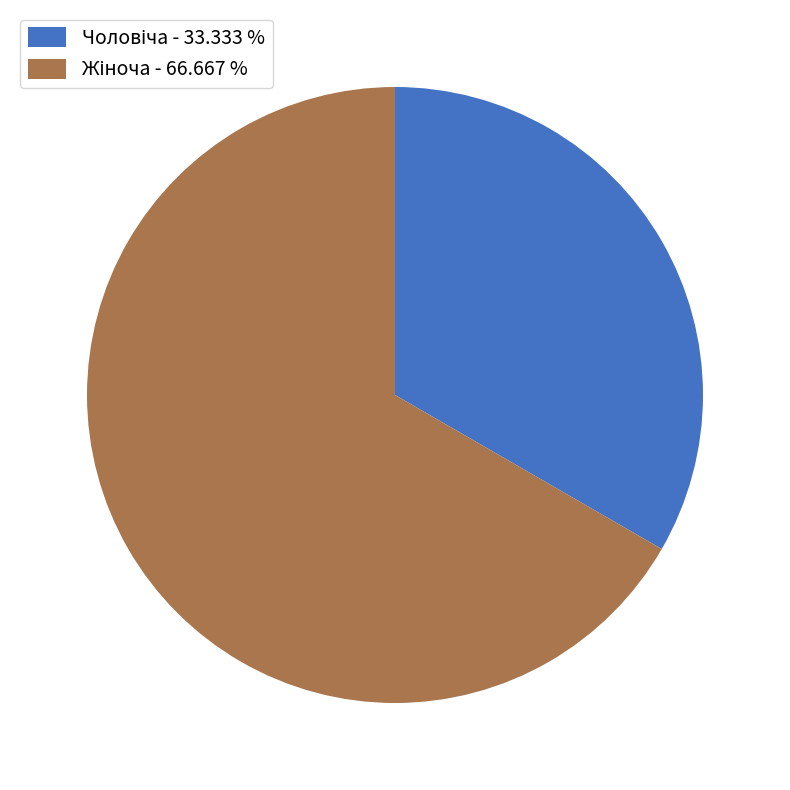

Does any single category account for the majority?

Yes